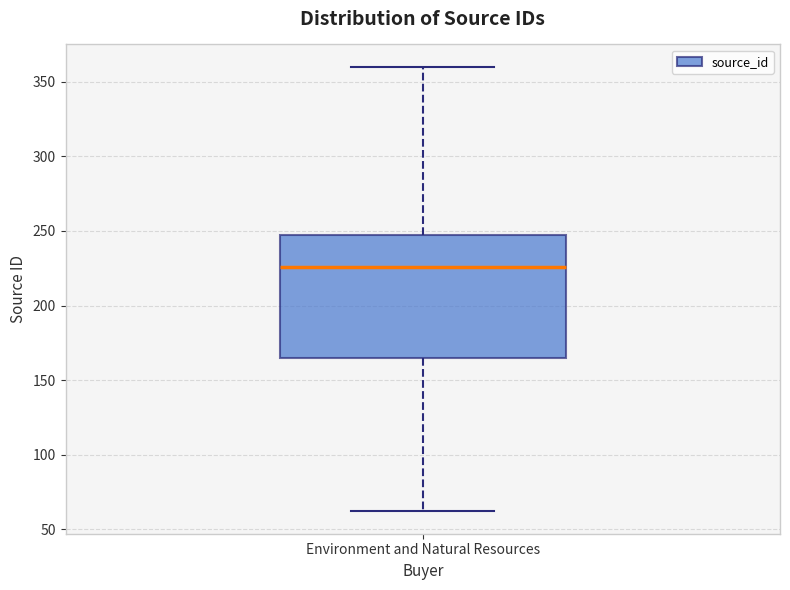

Transcribe this box plot: give where the median line is, the range the box spans, and where the two whiskers end, as read against the y-axis. The values are not printed on the chart, so give them approximately, as read against the axis.

median 225, box 165 to 250, whiskers 60 to 360